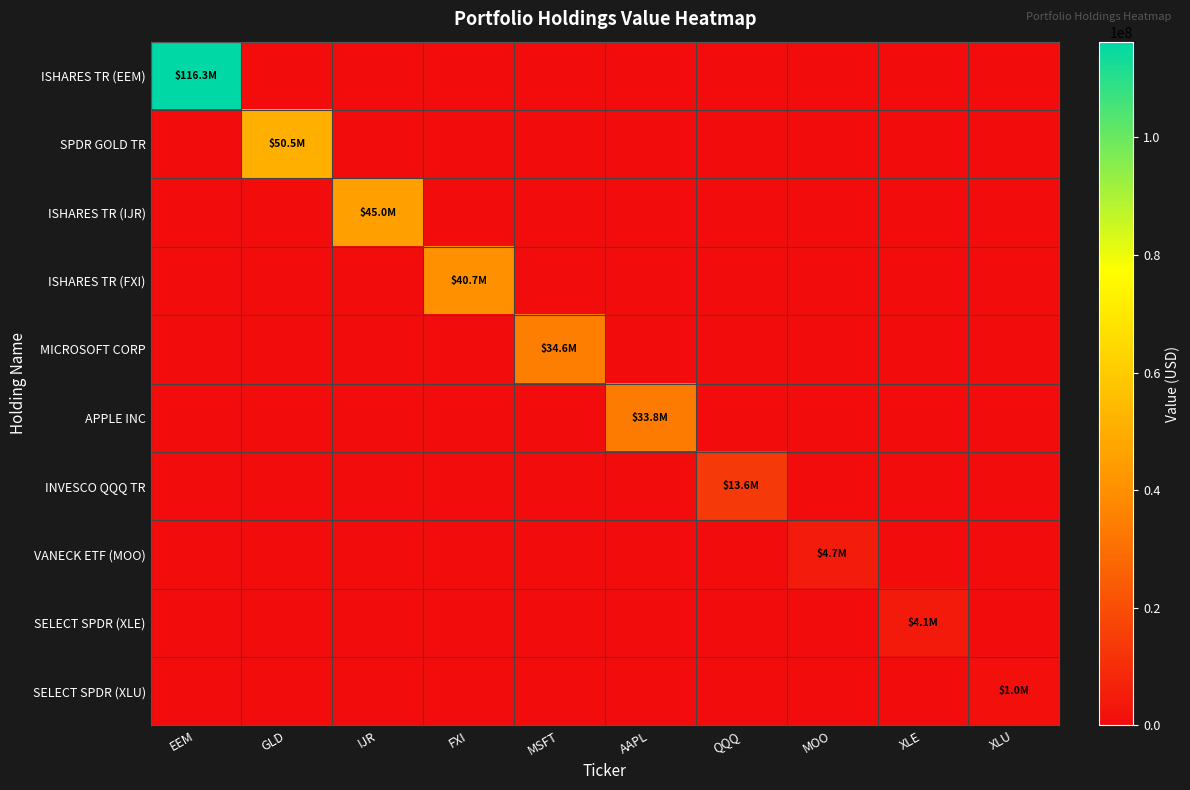

Count the number of data series in this chart.

10